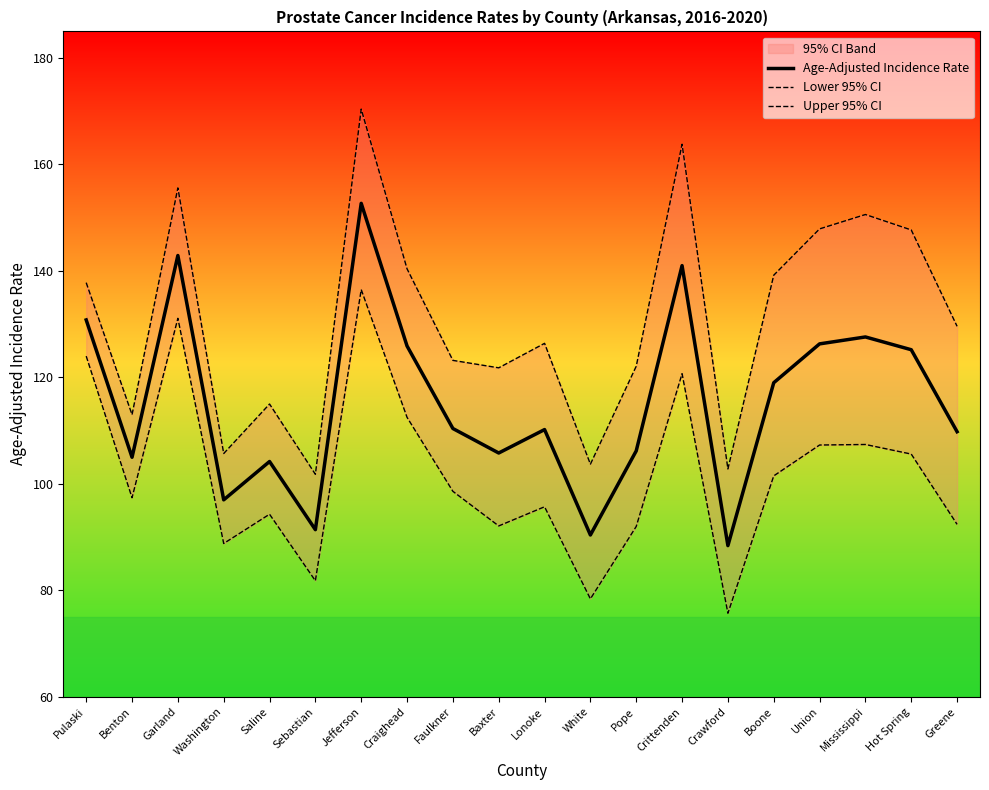

Reading left to right, transcribe all the data shown in this chart.

Age-Adjusted Incidence Rate: Pulaski=130.8	Benton=105.0	Garland=142.9	Washington=97.0	Saline=104.2	Sebastian=91.4	Jefferson=152.7	Craighead=125.9	Faulkner=110.4	Baxter=105.8	Lonoke=110.2	White=90.4	Pope=106.2	Crittenden=141.0	Crawford=88.4	Boone=119.0	Union=126.3	Mississippi=127.6	Hot Spring=125.2	Greene=109.8
Lower 95% CI: Pulaski=124.0	Benton=97.4	Garland=131.1	Washington=88.8	Saline=94.3	Sebastian=81.8	Jefferson=136.5	Craighead=112.5	Faulkner=98.6	Baxter=92.1	Lonoke=95.7	White=78.4	Pope=92.0	Crittenden=120.7	Crawford=75.7	Boone=101.5	Union=107.3	Mississippi=107.4	Hot Spring=105.6	Greene=92.4
Upper 95% CI: Pulaski=137.8	Benton=113.0	Garland=155.6	Washington=105.7	Saline=115.0	Sebastian=101.8	Jefferson=170.4	Craighead=140.4	Faulkner=123.2	Baxter=121.8	Lonoke=126.4	White=103.7	Pope=122.1	Crittenden=163.8	Crawford=102.8	Boone=139.2	Union=147.9	Mississippi=150.6	Hot Spring=147.7	Greene=129.6